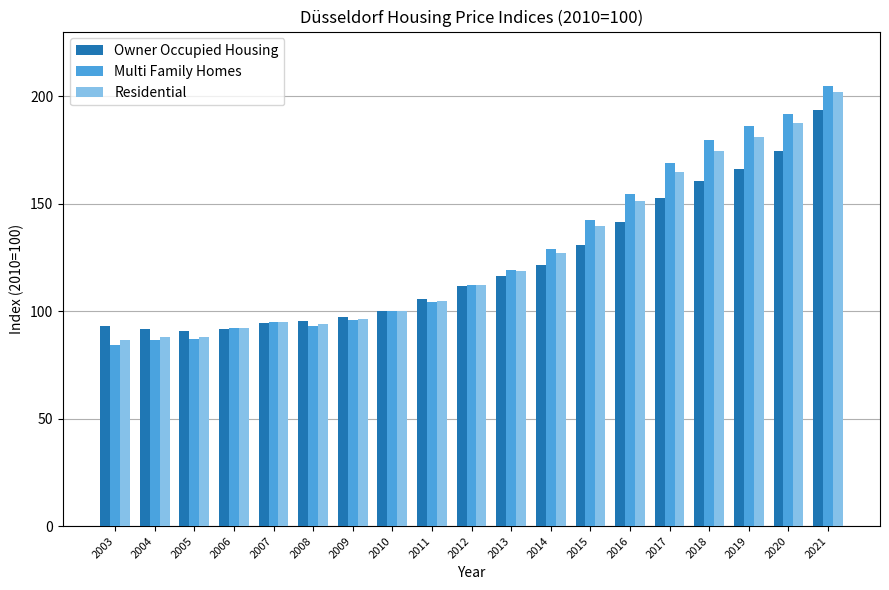

What value does the Owner Occupied Housing series have at 2014?

121.3